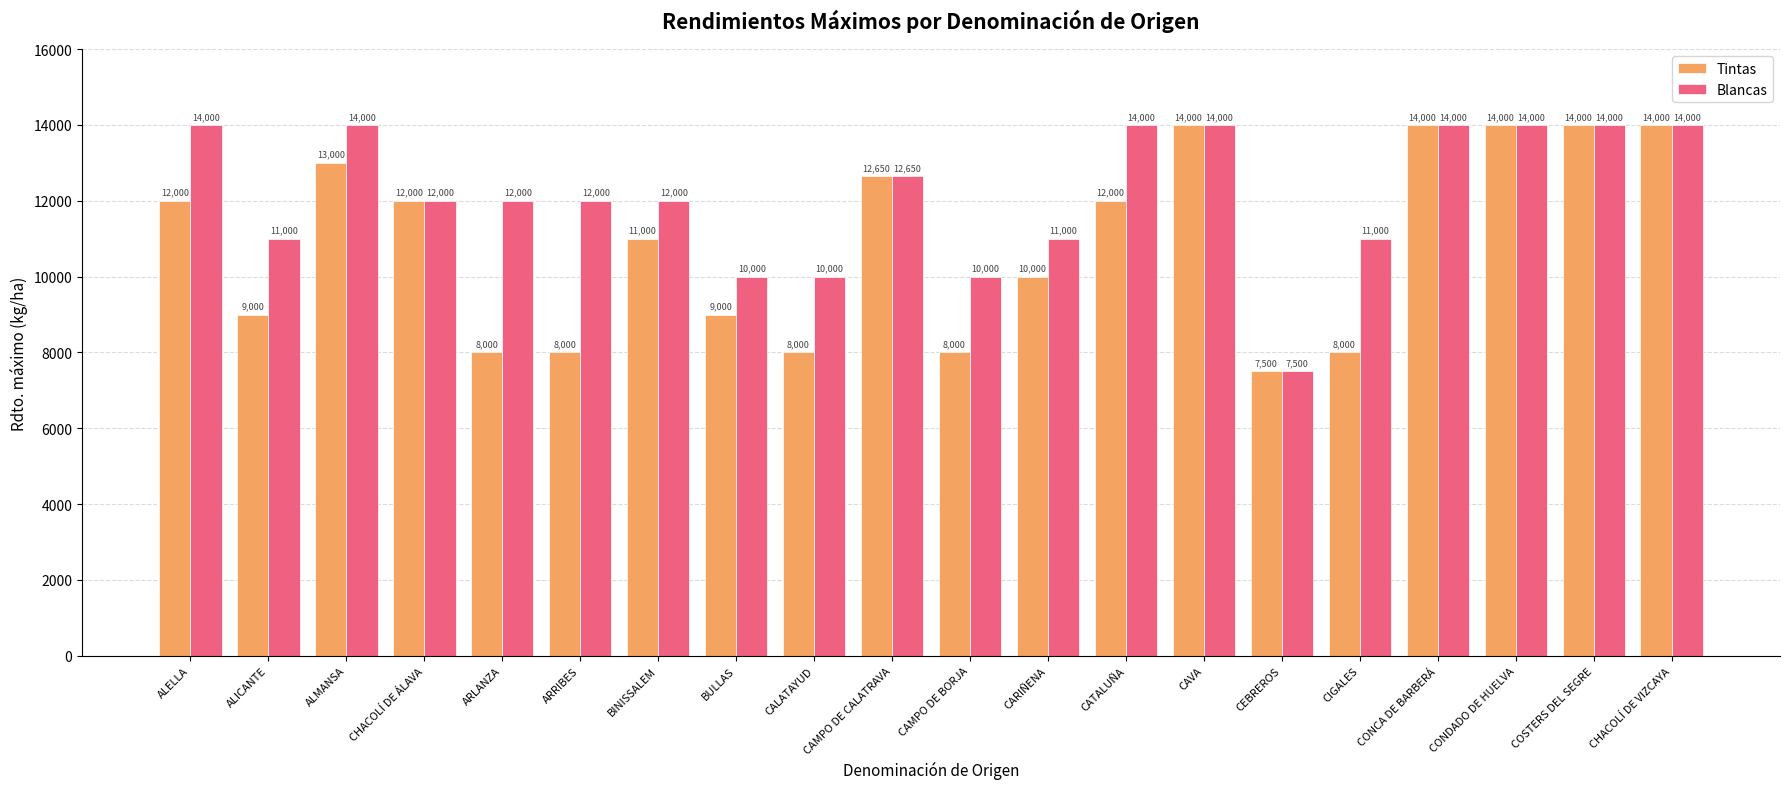

The value of Tintas at CHACOLÍ DE ÁLAVA is 12000. True or false?

True